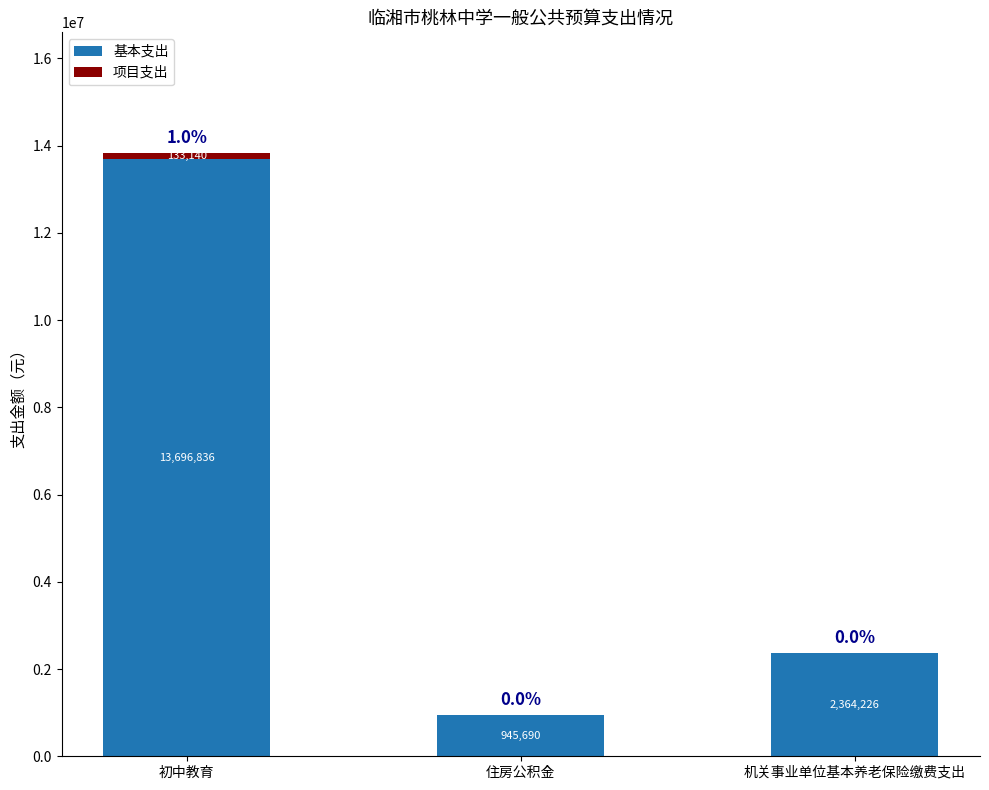

What is the highest value of the 基本支出 series?

13696835.6